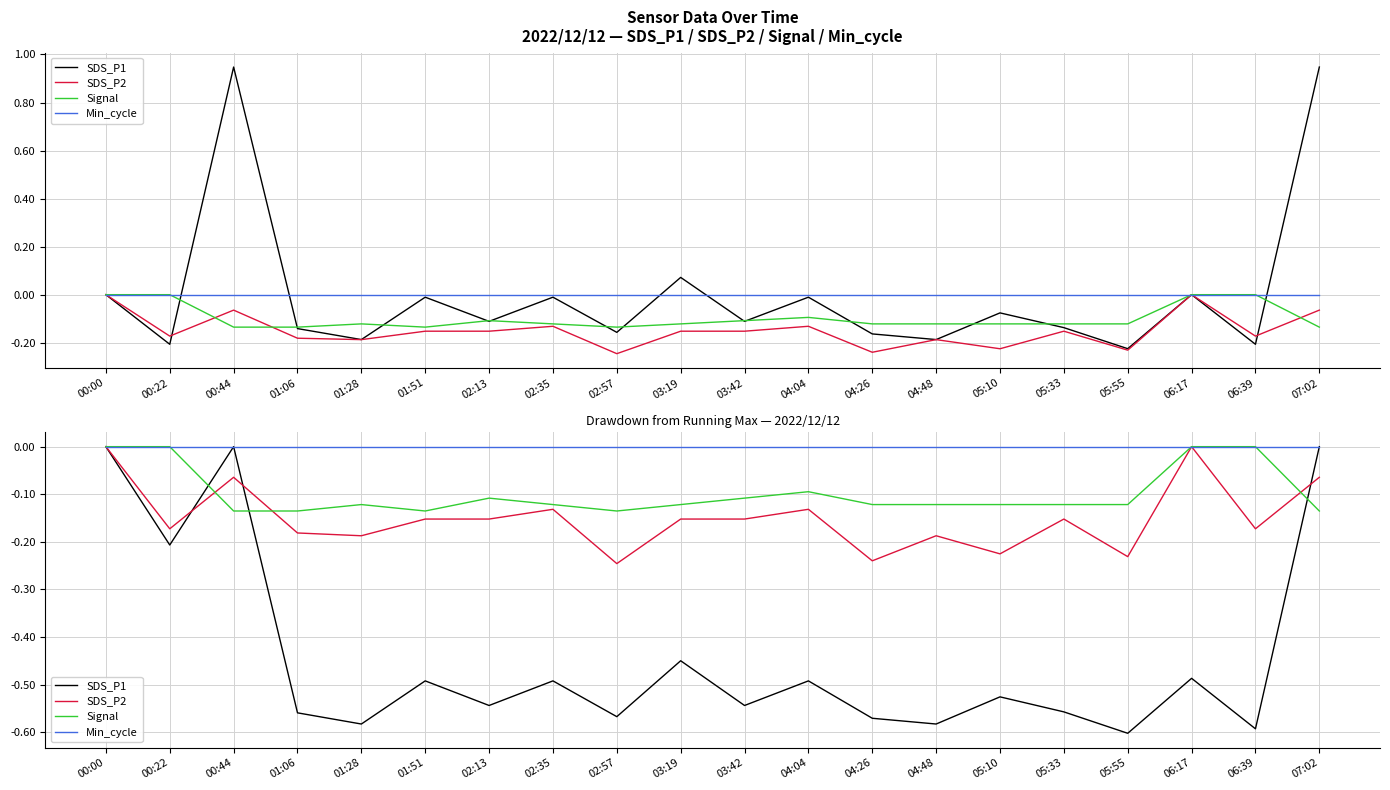

List the labels in order of SDS_P1 value, smallest first.

05:55, 06:39, 01:28, 04:48, 04:26, 02:57, 01:06, 05:33, 02:13, 03:42, 05:10, 01:51, 02:35, 04:04, 06:17, 03:19, 00:22, 00:00, 00:44, 07:02